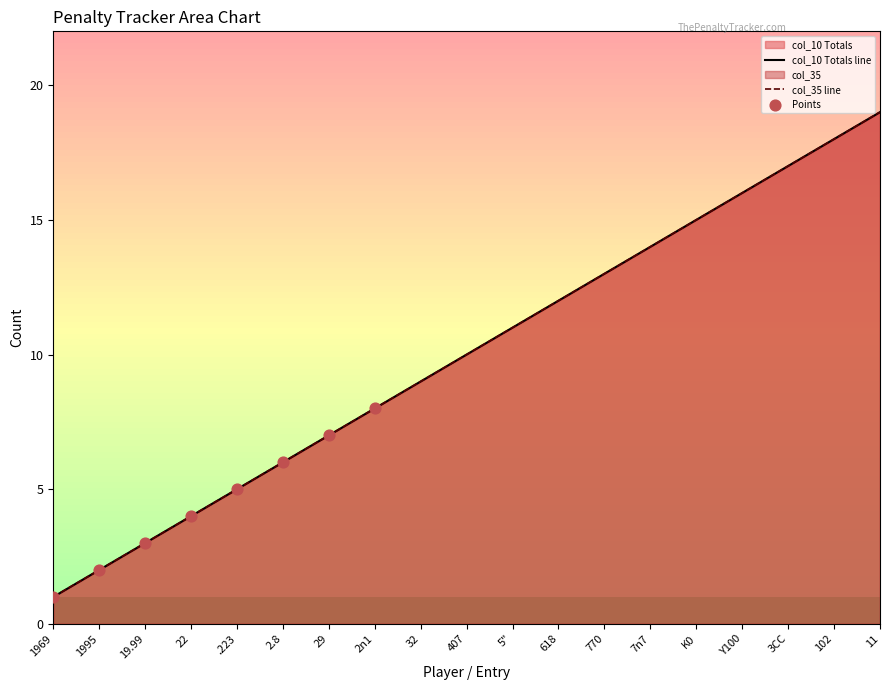

Approximately how many times larger is the value at 407 compared to 2.8?

1.7